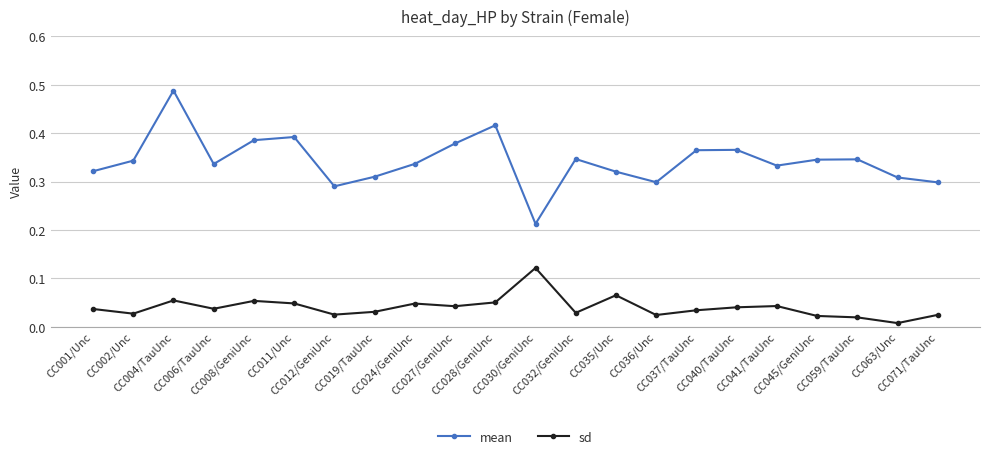

True or false: mean has more than 2 interior local peaks.

True